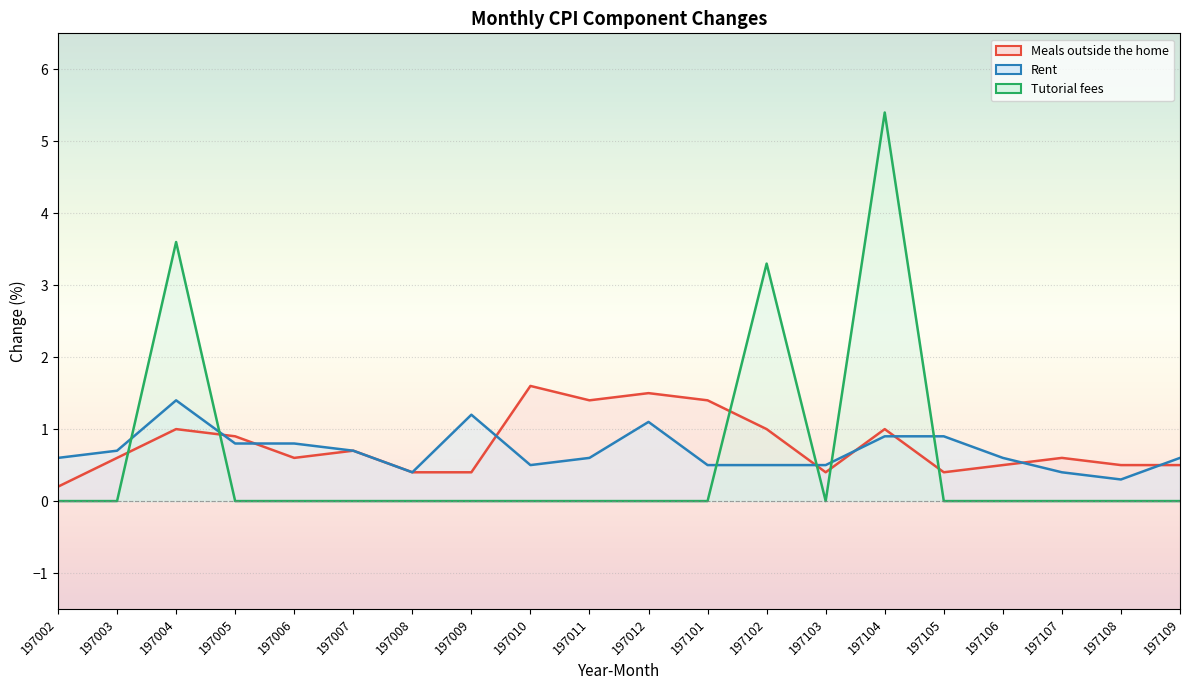

How many interior local peaks does the Meals outside the home series have?

6